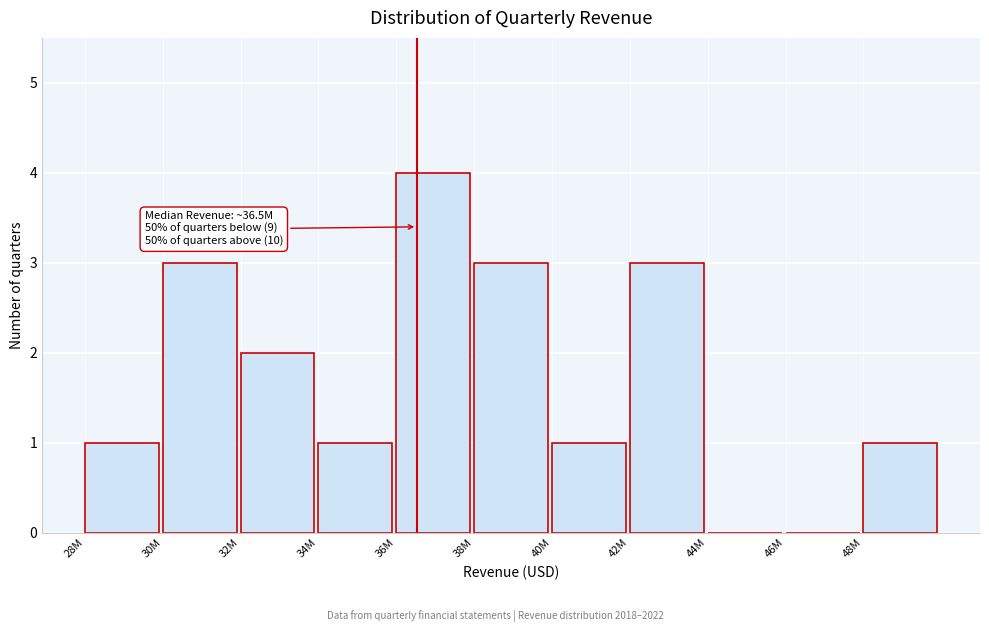

Reading right to left, transcribe all the data shown in this chart.

48M=1	46M=0	44M=0	42M=3	40M=1	38M=3	36M=4	34M=1	32M=2	30M=3	28M=1